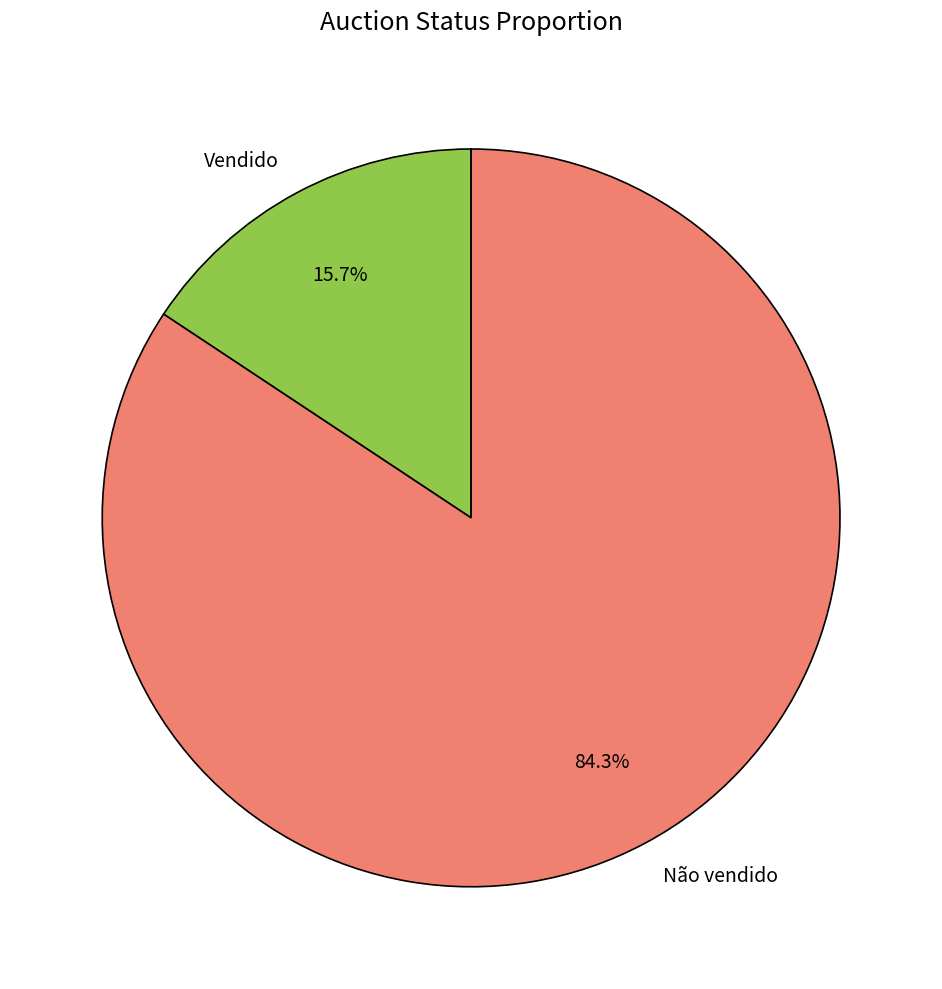

To the nearest percent, what percentage of the pie is Não vendido?

84%